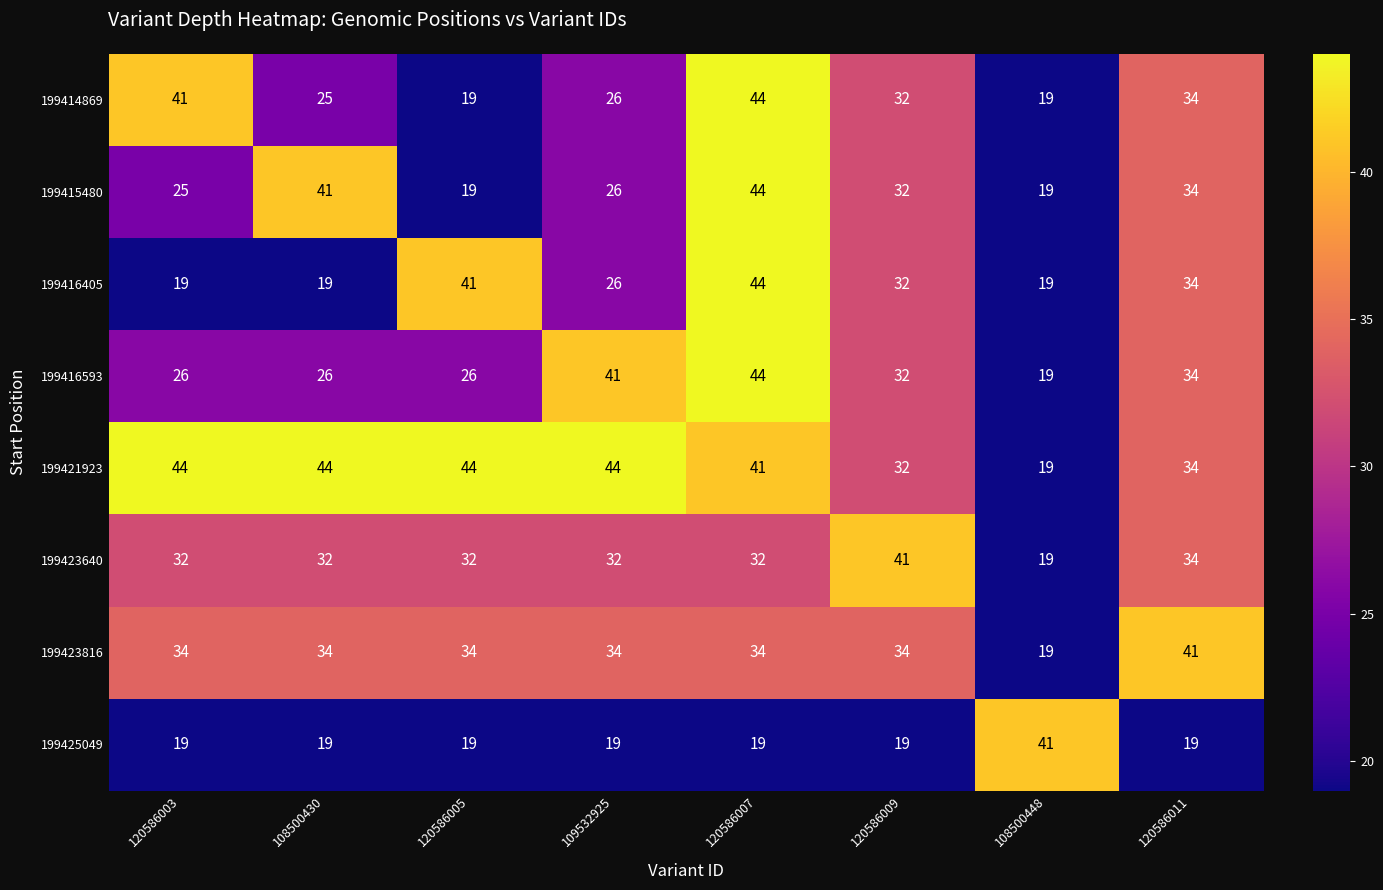

At how many categories does at least one series exceed 38?

8